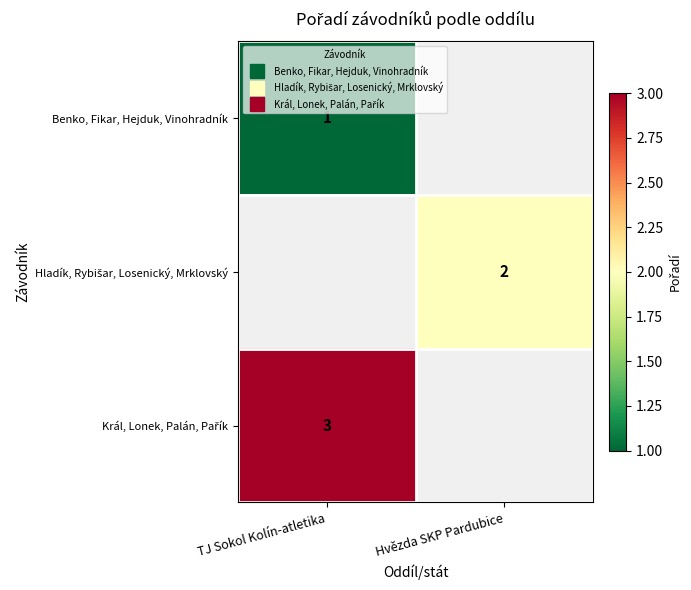

Which series has the largest range (max minus min)?

Benko, Fikar, Hejduk, Vinohradník